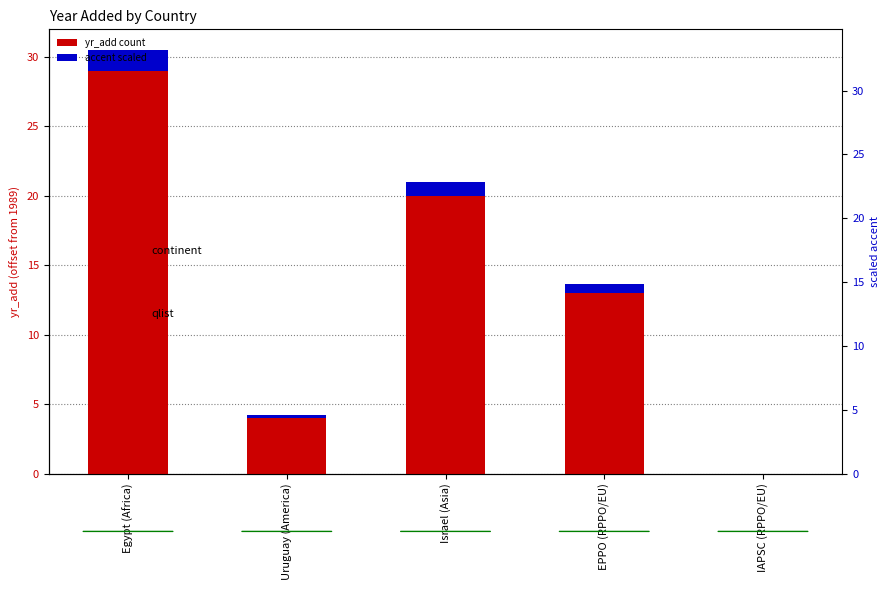

What position from the right is Israel (Asia)?

3